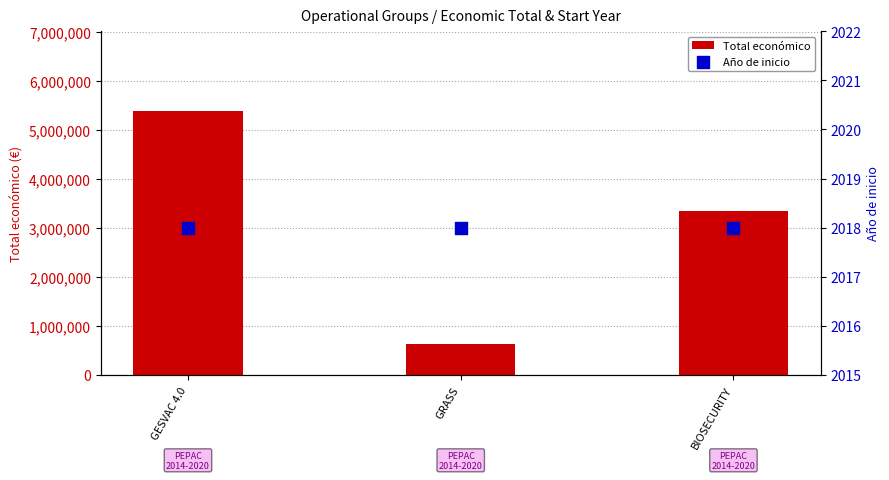

What are all the series names shown in the legend?

Total económico, Año de inicio